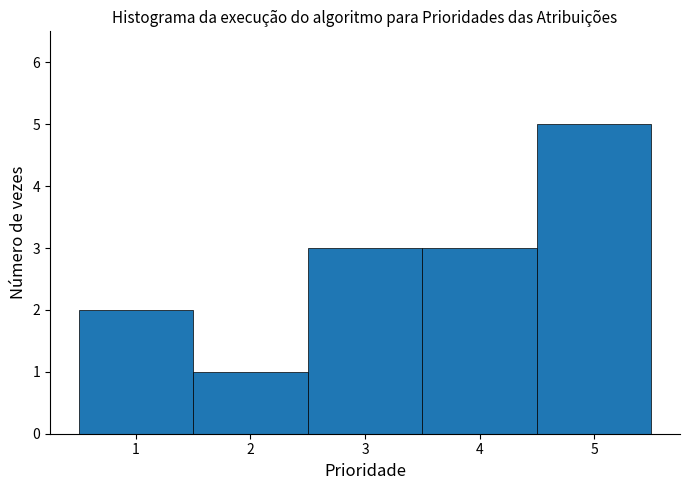

Reading left to right, transcribe this chart: for each bar, give the range it covers on the x-axis and its height. The values are not printed on the chart, so give them approximately, as read against the axis.

0.5 to 1.5: 2
1.5 to 2.5: 1
2.5 to 3.5: 3
3.5 to 4.5: 3
4.5 to 5.5: 5